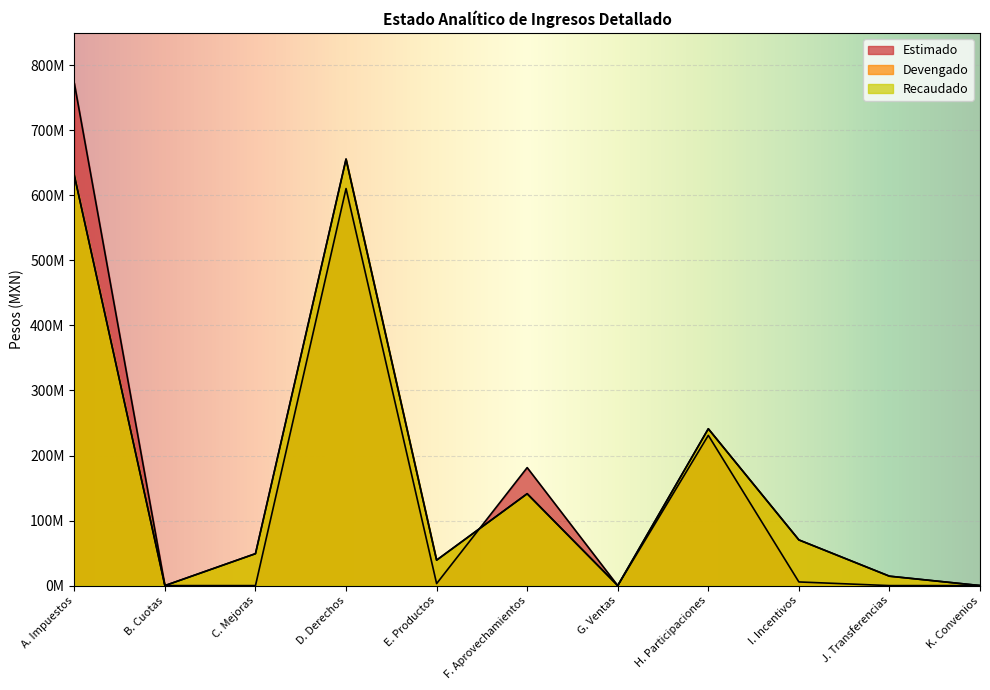

How many interior local valleys does the Devengado series have?

3